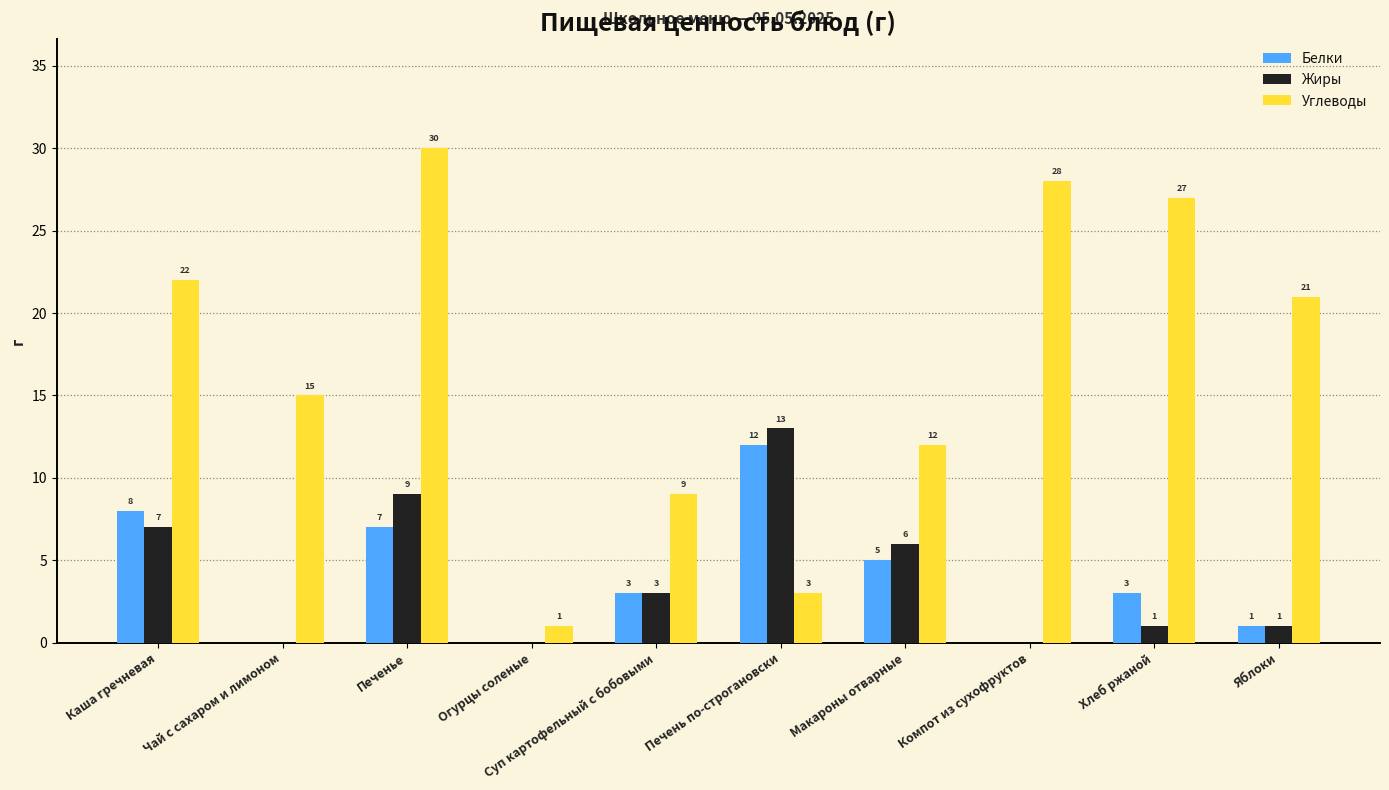

What is the sum of all Углеводы values?

168